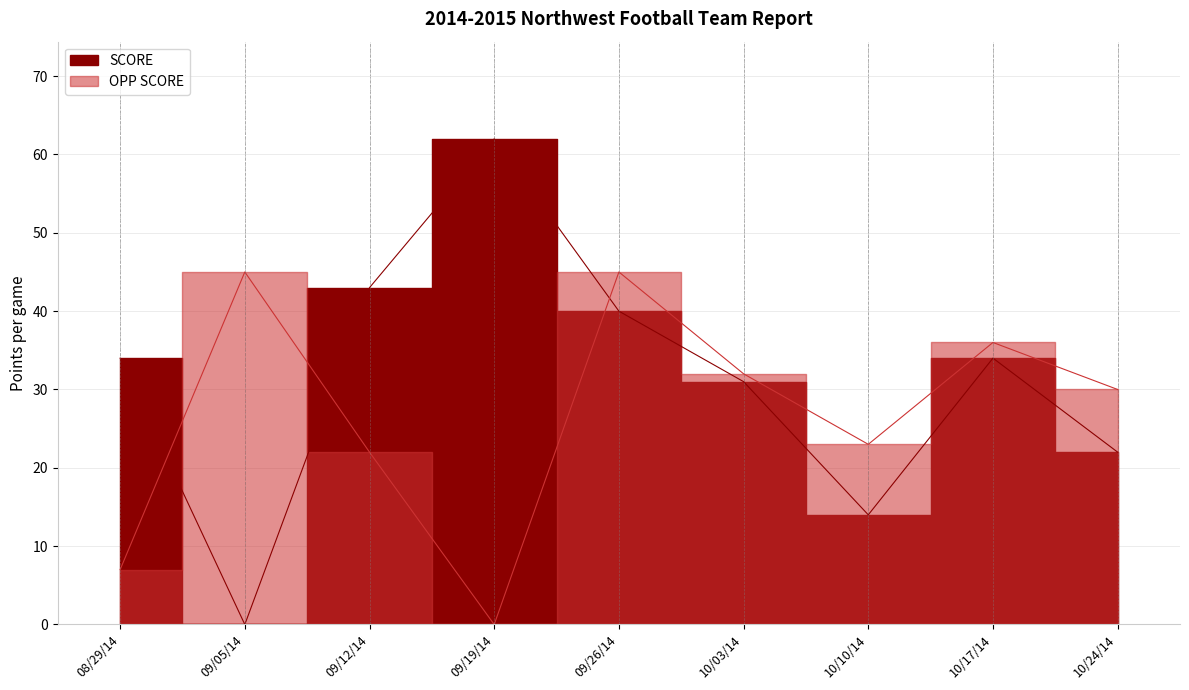

What position from the left is 10/17/14?

8